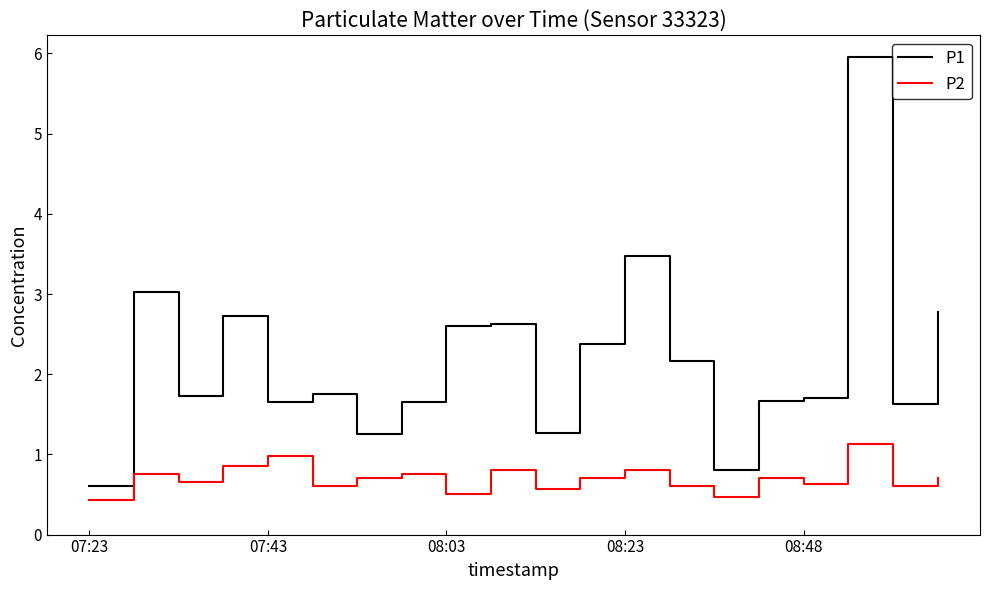

What is the minimum value for P2?

0.4